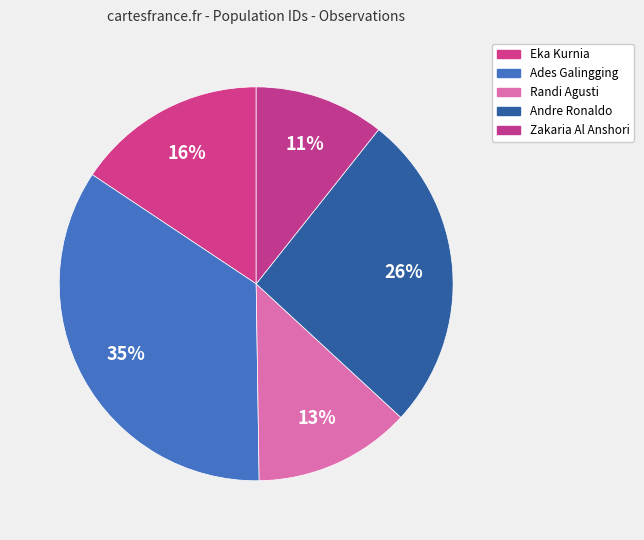

To the nearest percent, what portion does Zakaria Al Anshori represent?

11%